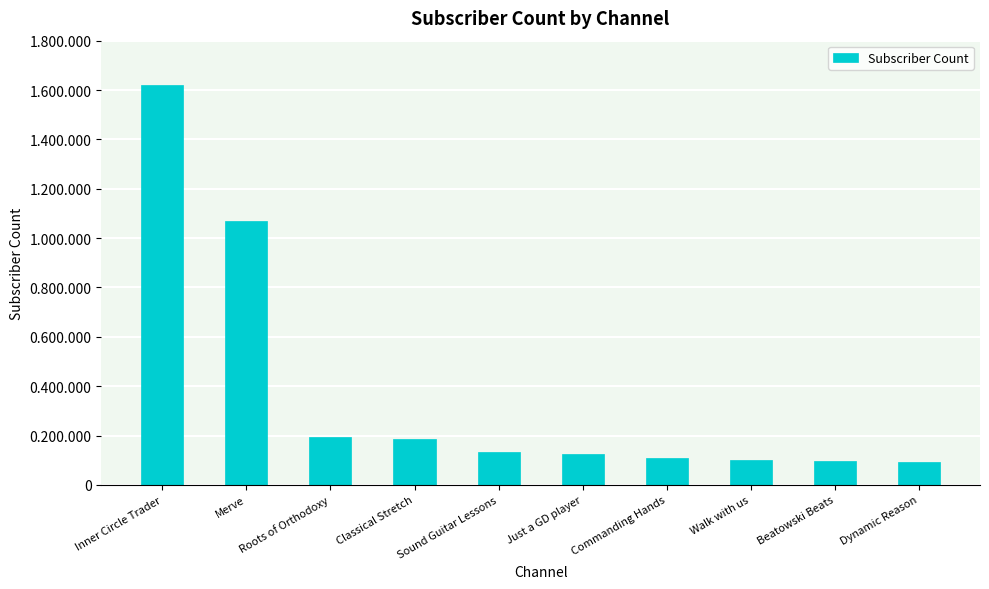

At which category does the chart reach its peak across all series?

Inner Circle Trader